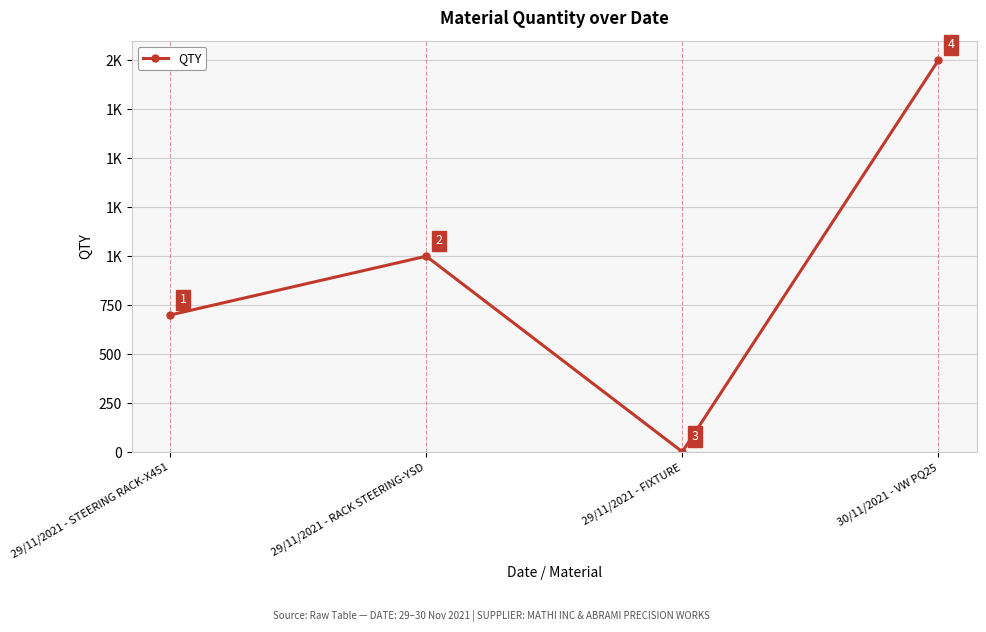

Does the chart have visible grid lines?

Yes